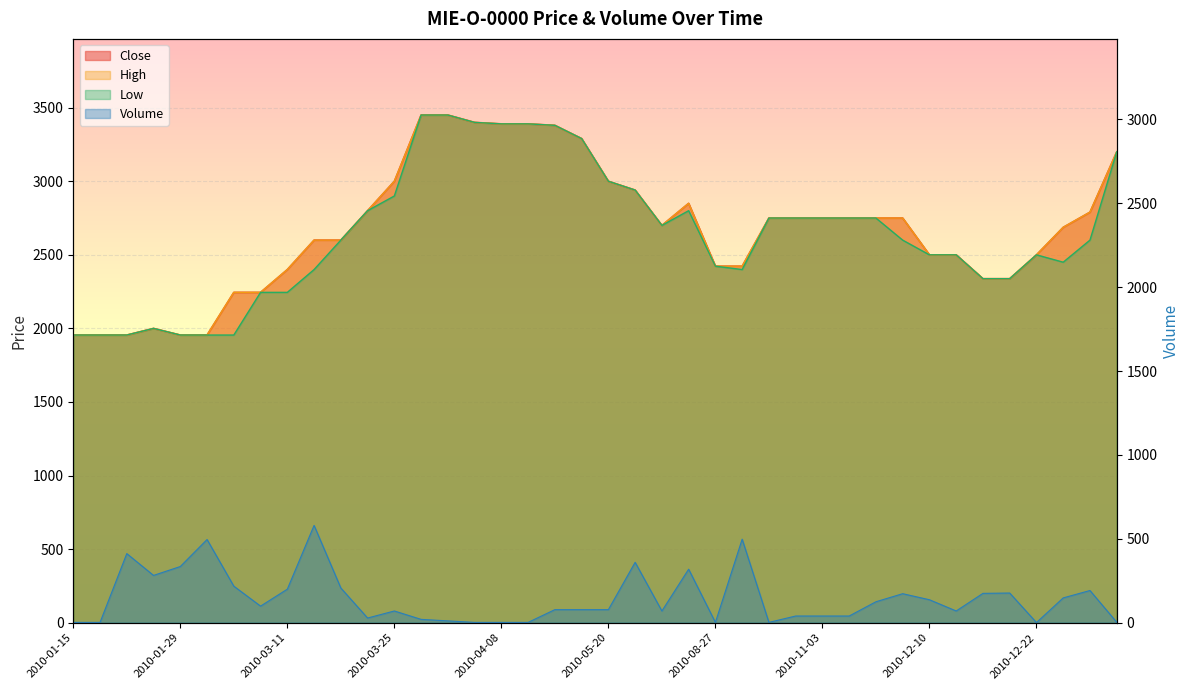

What is the minimum value shown in the chart?

1